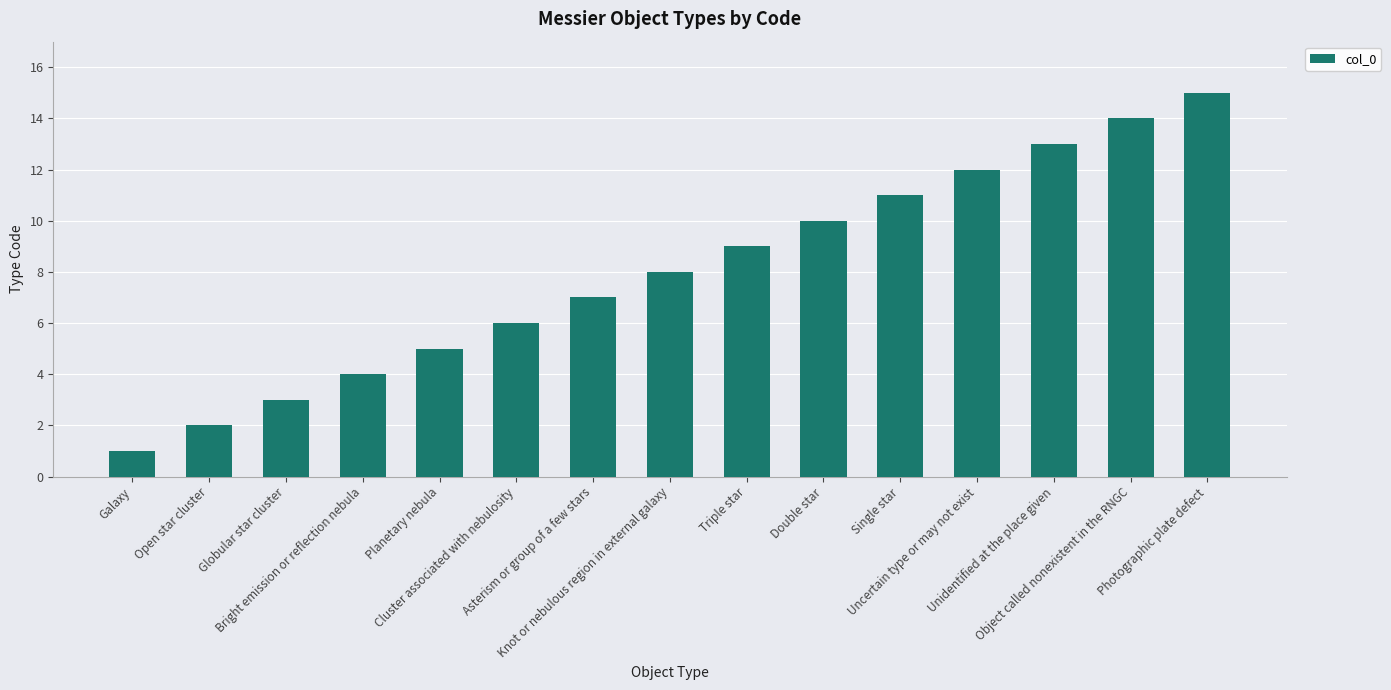

Is it true that the value at Globular star cluster is 3?

True